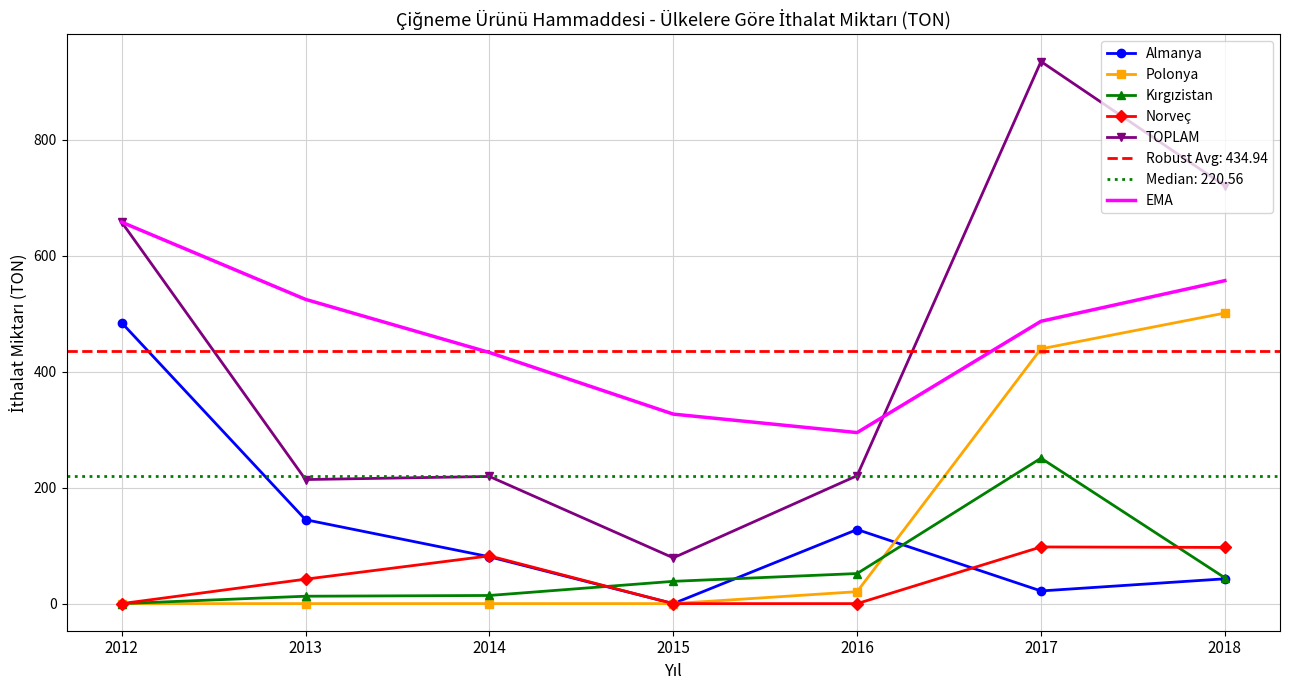

Rank the categories by EMA value from lowest to highest.

2016, 2015, 2014, 2017, 2013, 2018, 2012